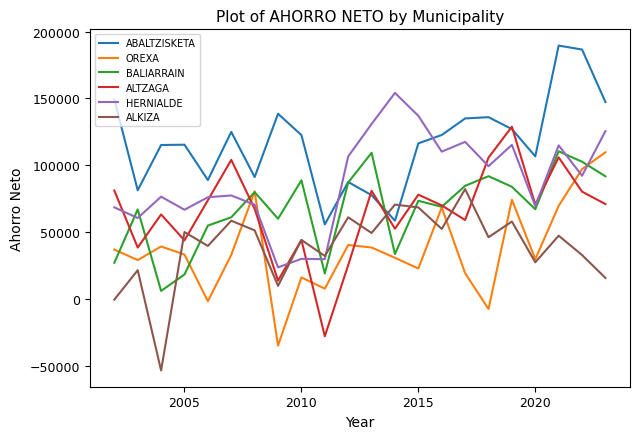

In ALTZAGA, how many points are higher than both neighbors (excluding endpoints)?

7